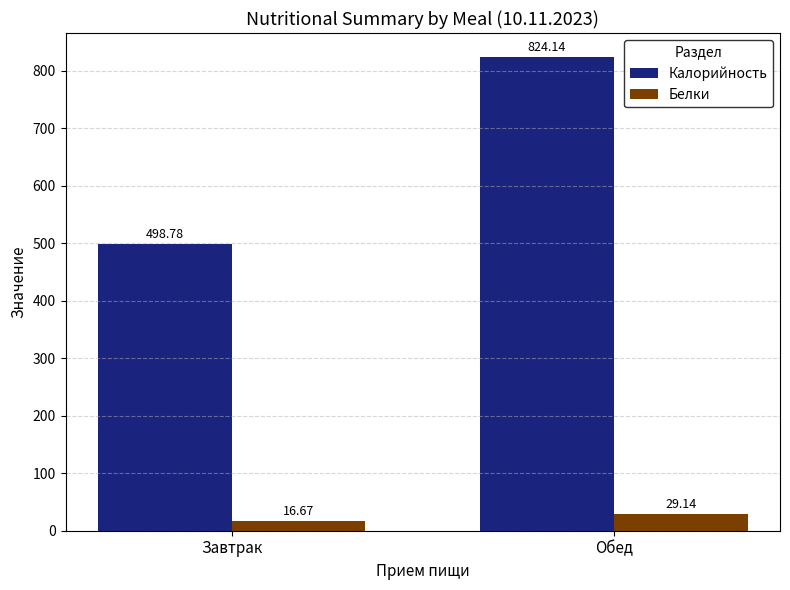

List the series in order of their overall mean, highest first.

Калорийность, Белки